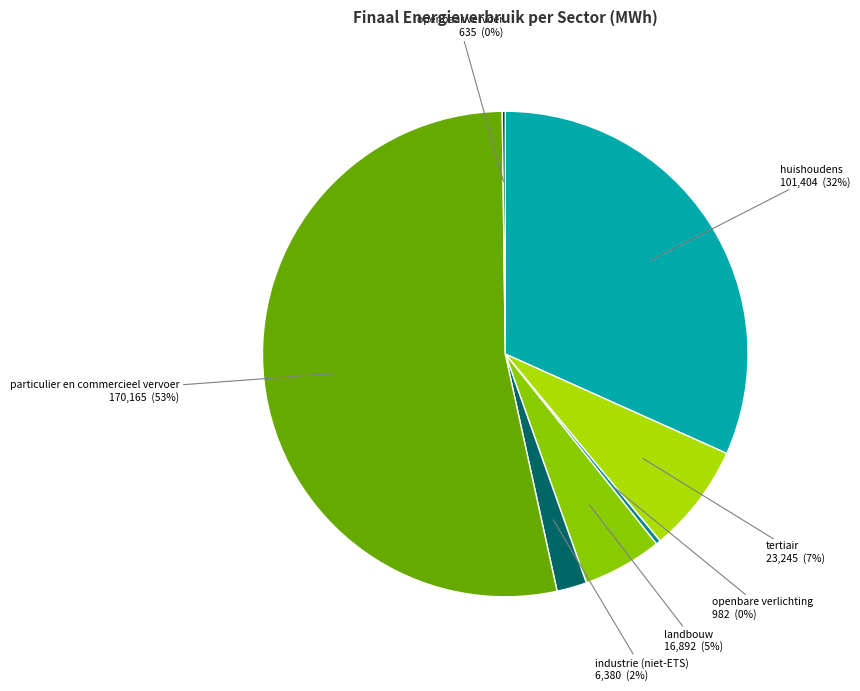

Do openbare verlichting and huishoudens together represent more than half of the pie?

No